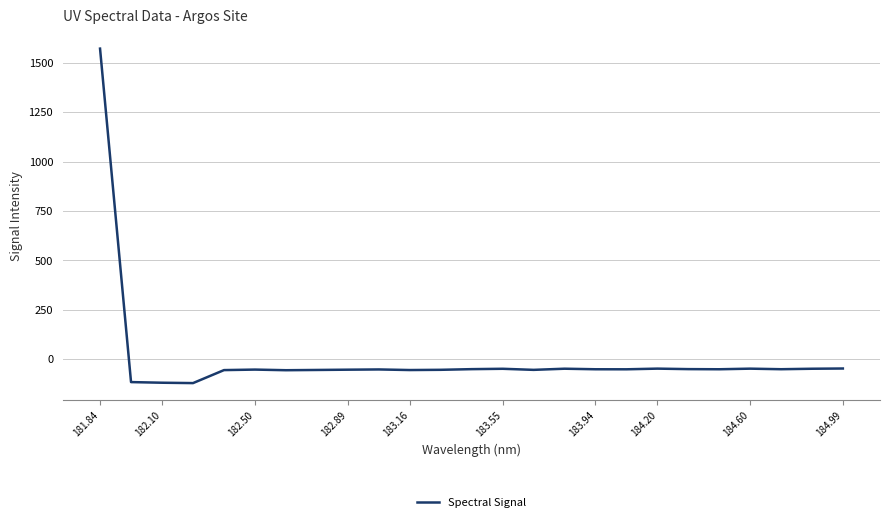

What is the greatest value displayed?

1572.3